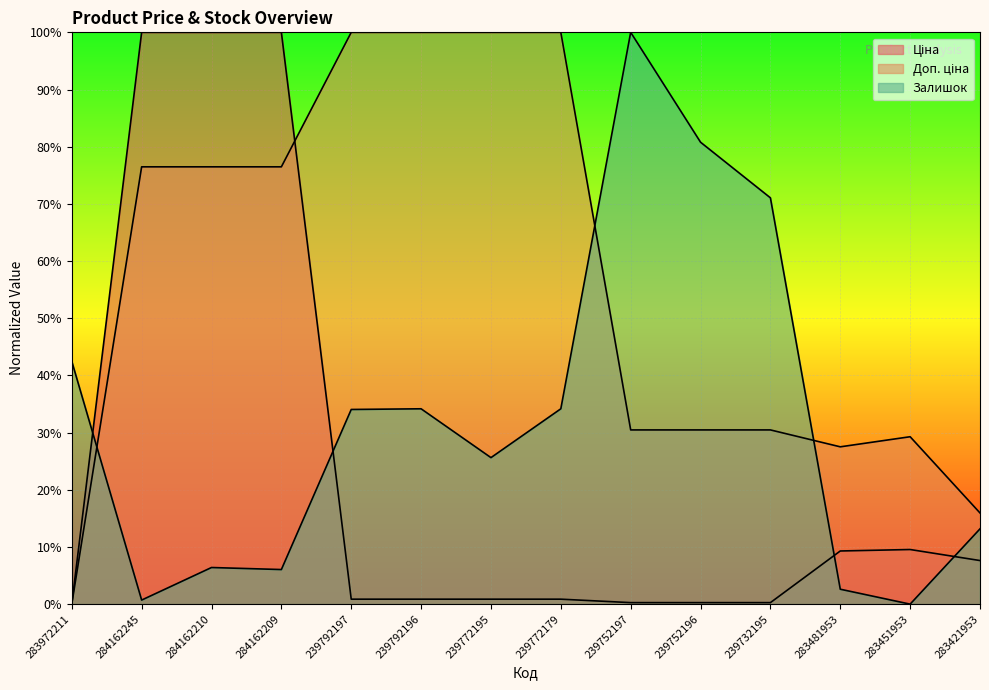

What is the difference between the second highest and second lowest values in the Доп. ціна series?

84.1